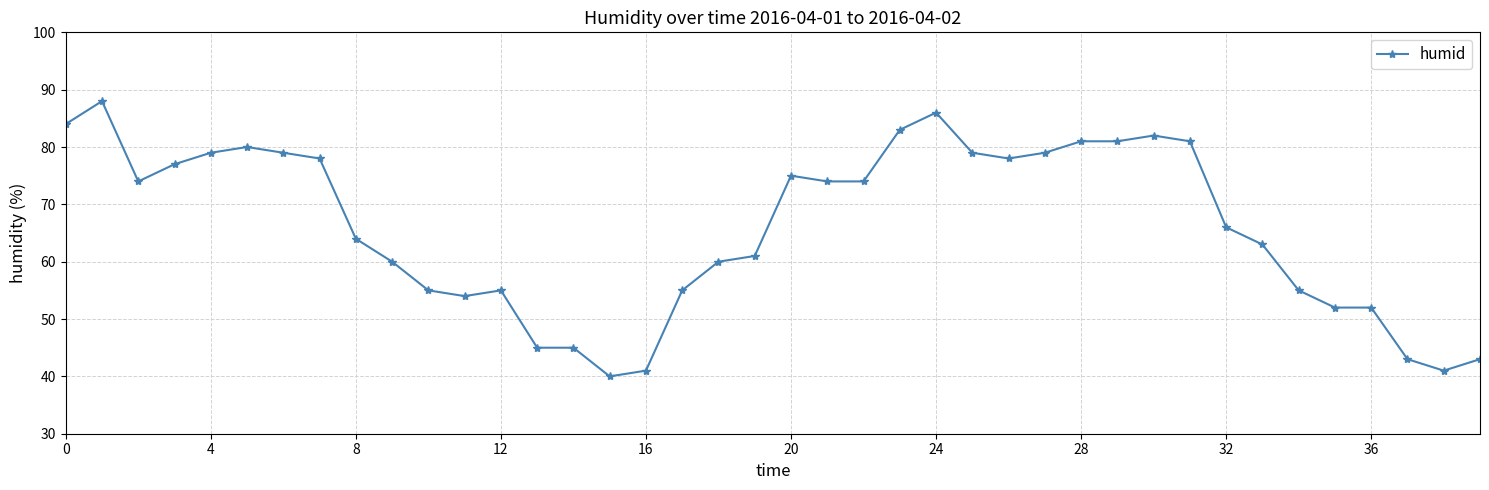

What is the greatest value displayed?

88